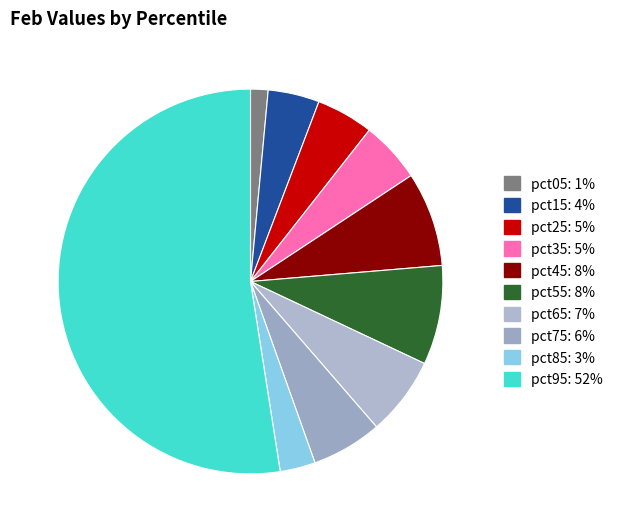

To the nearest percent, what is the difference between the largest and smallest slice percentages?

51%